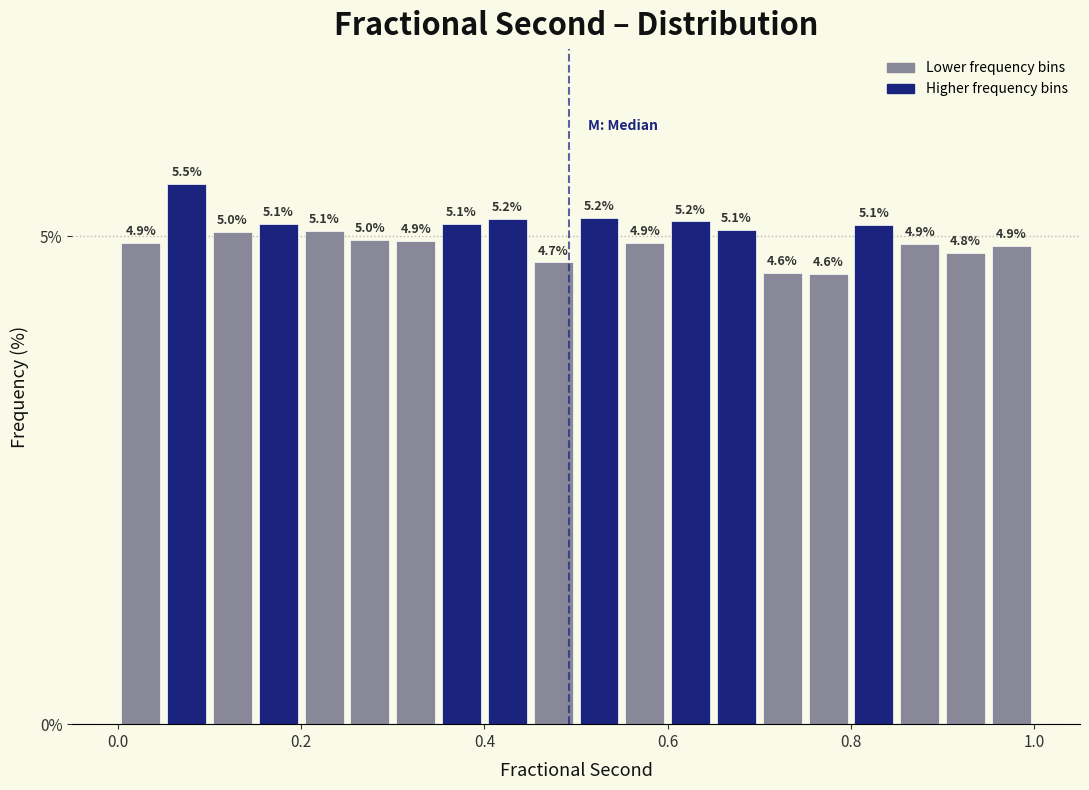

Around what value on the x-axis is the tallest bar? Give the approximate position of its centre, as read against the axis.

0.08